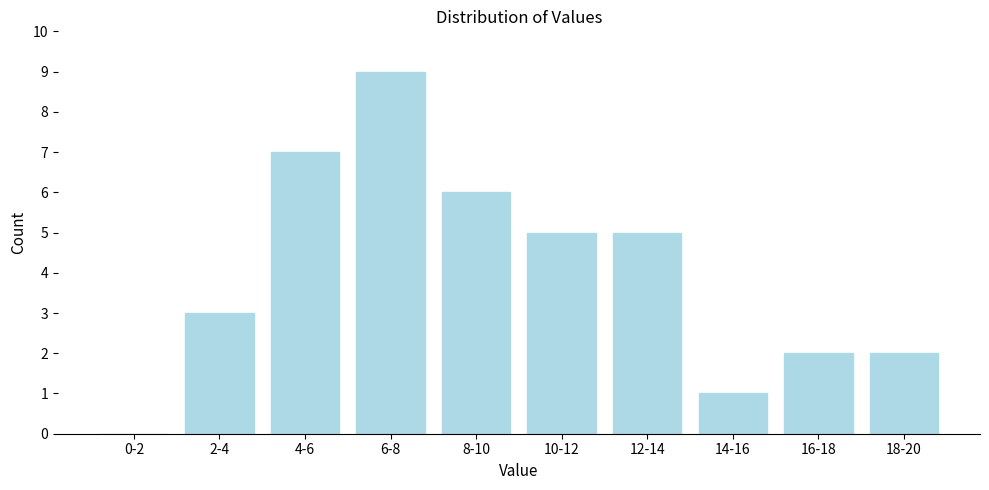

Reading left to right, what are all the values shown in this chart?

0-2=0	2-4=3	4-6=7	6-8=9	8-10=6	10-12=5	12-14=5	14-16=1	16-18=2	18-20=2